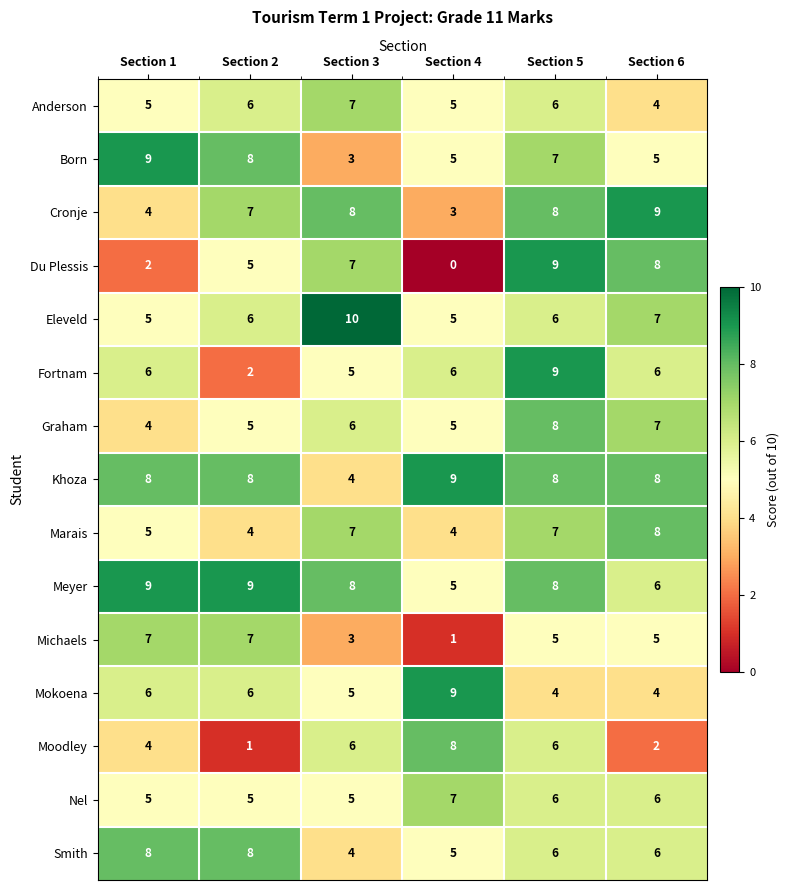

What is the total value across all series at Section 5?

103